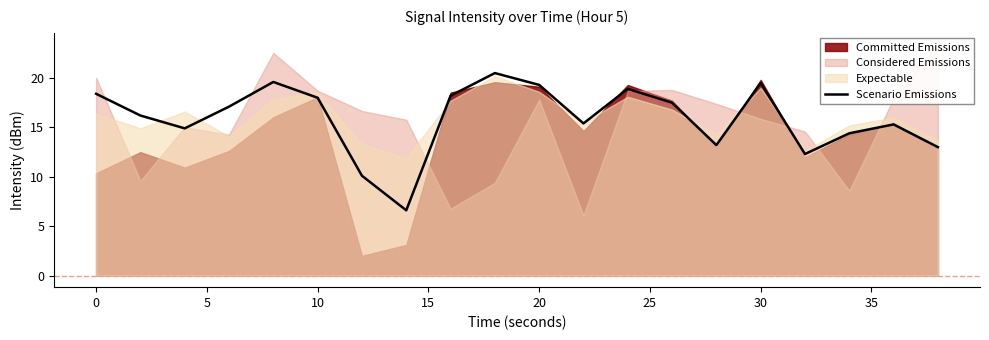

What is the maximum value for Scenario Emissions?

20.5